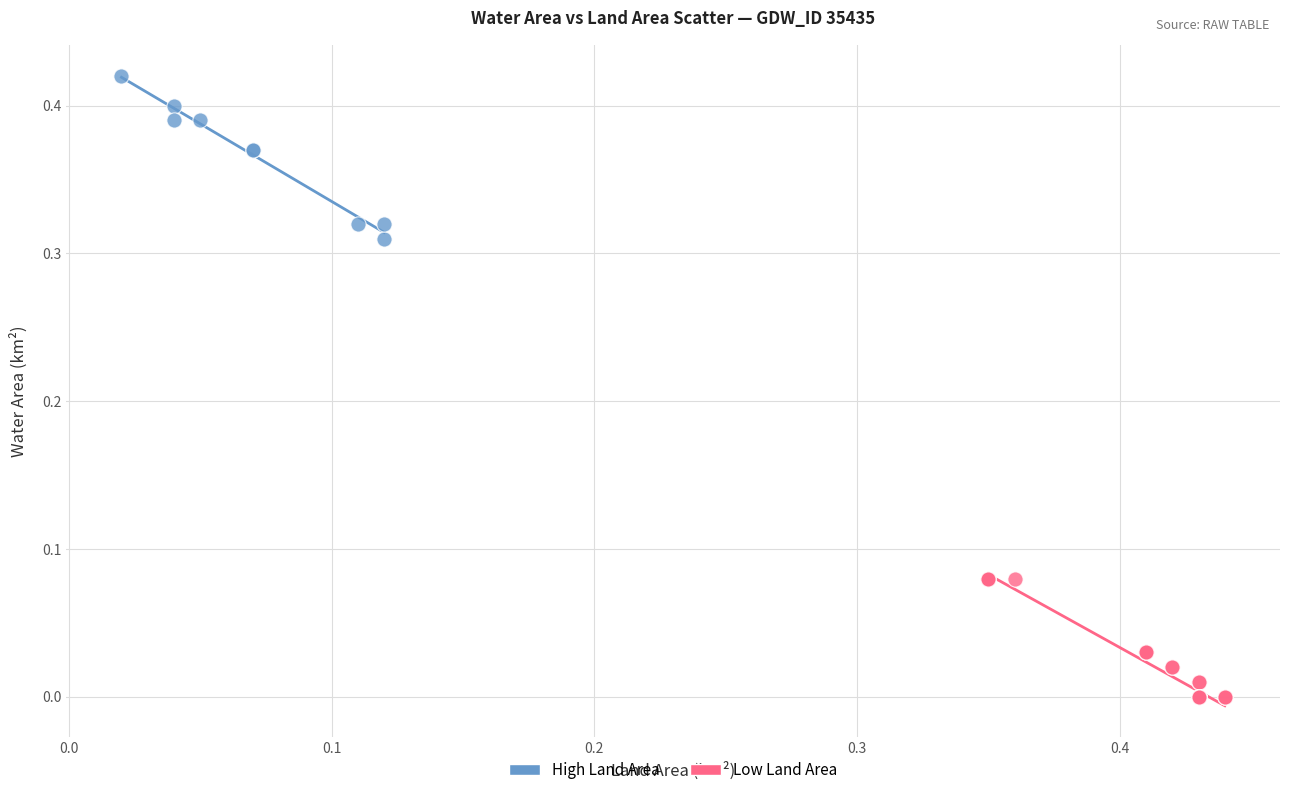

Which series contains the lowest Y value?

Low Land Area